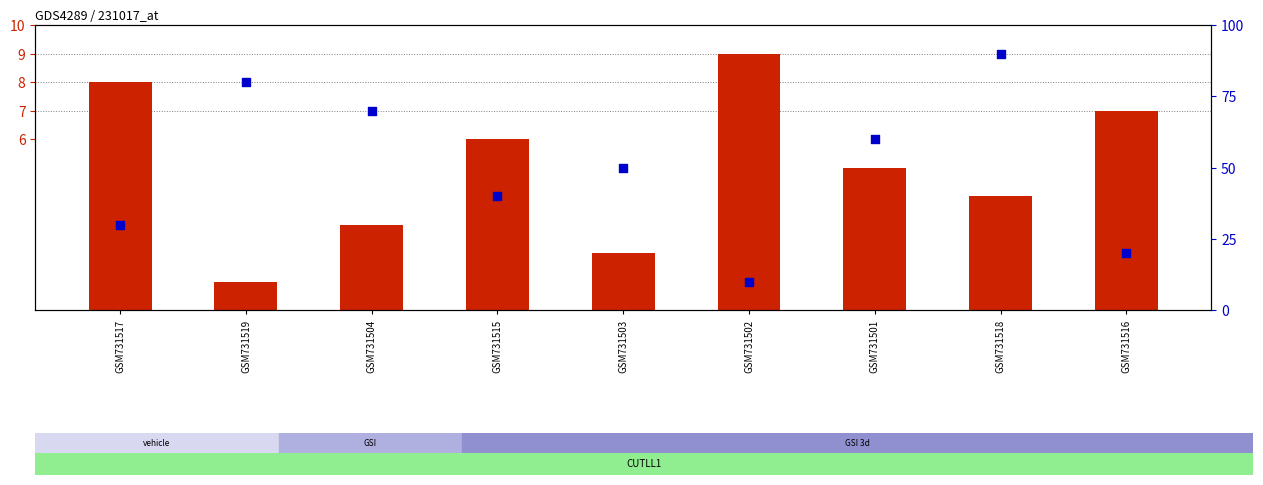

Which series reaches the maximum Y coordinate?

percentile rank within the sample